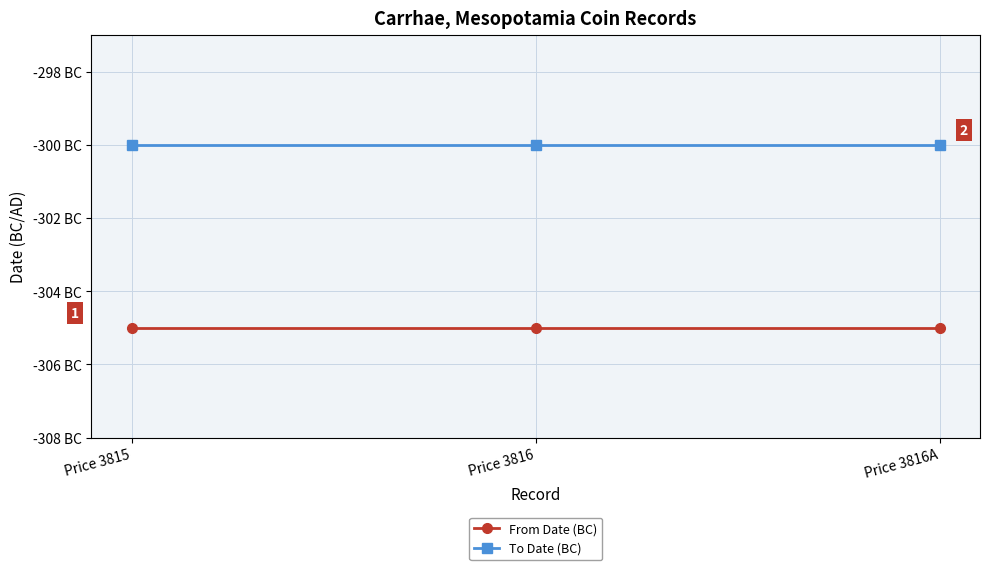

The To Date (BC) series shows -537 at Price 3816. True or false?

False